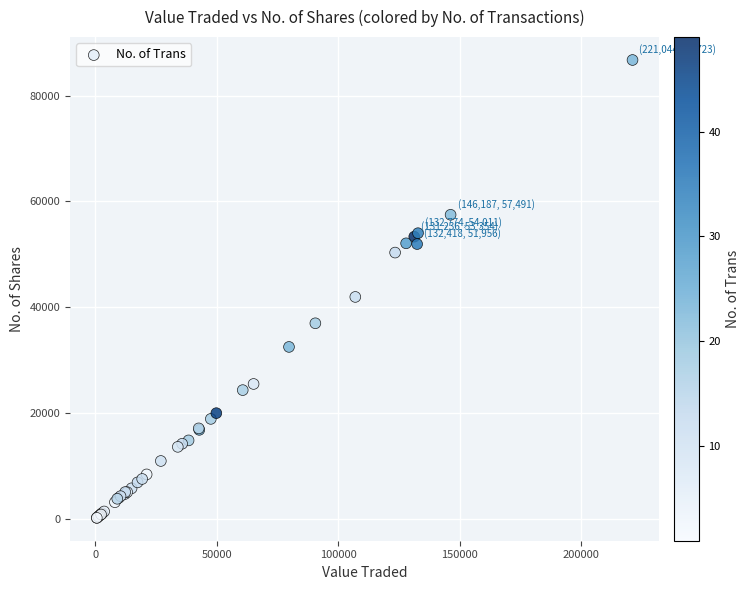

What Y value in the scatter plot is closest to 43486?

41972